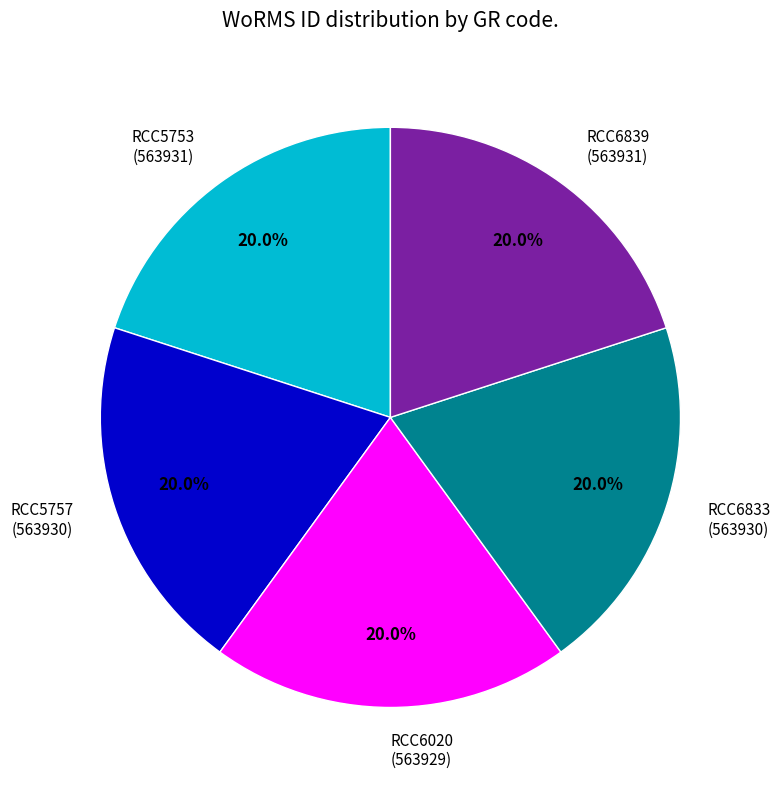

How many segments does this pie chart have?

5